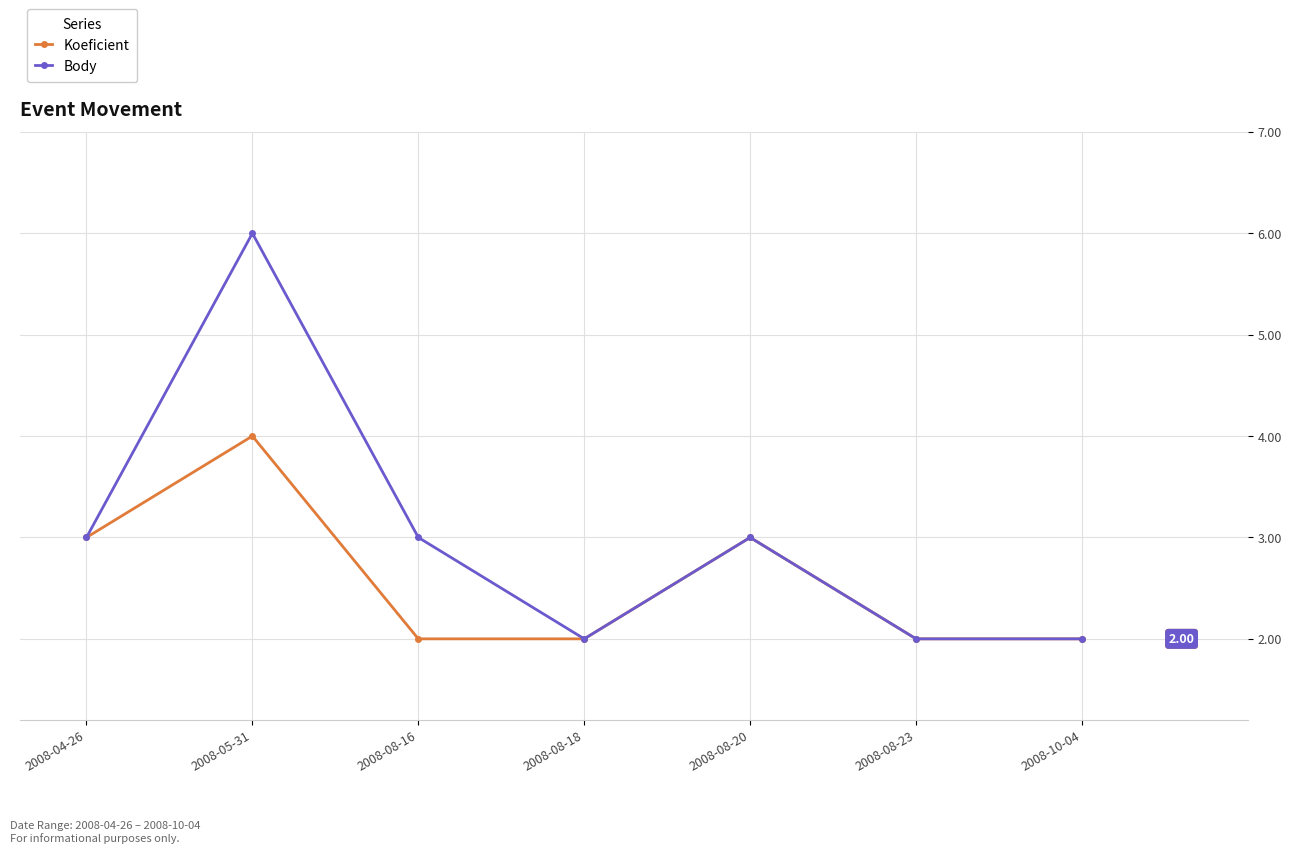

At which category does Body reach its first local peak?

2008-05-31